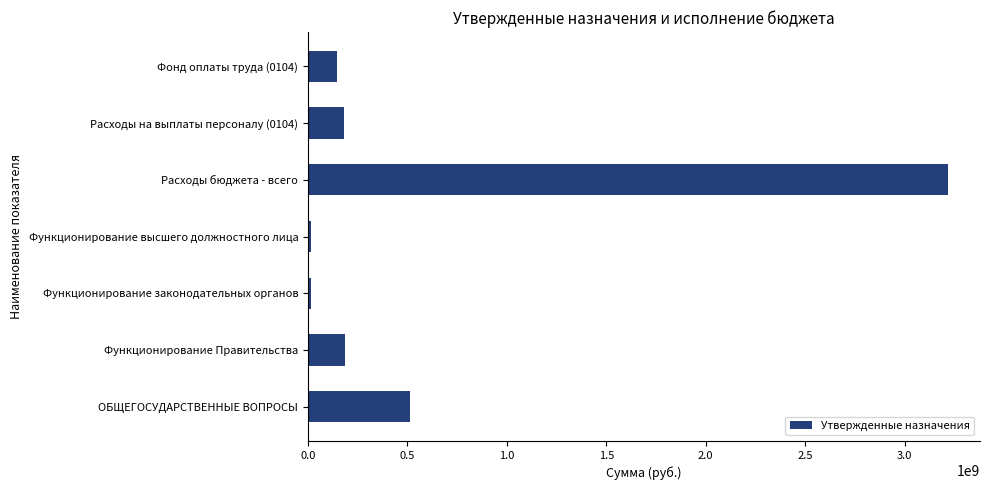

How many distinct data groups are displayed?

1